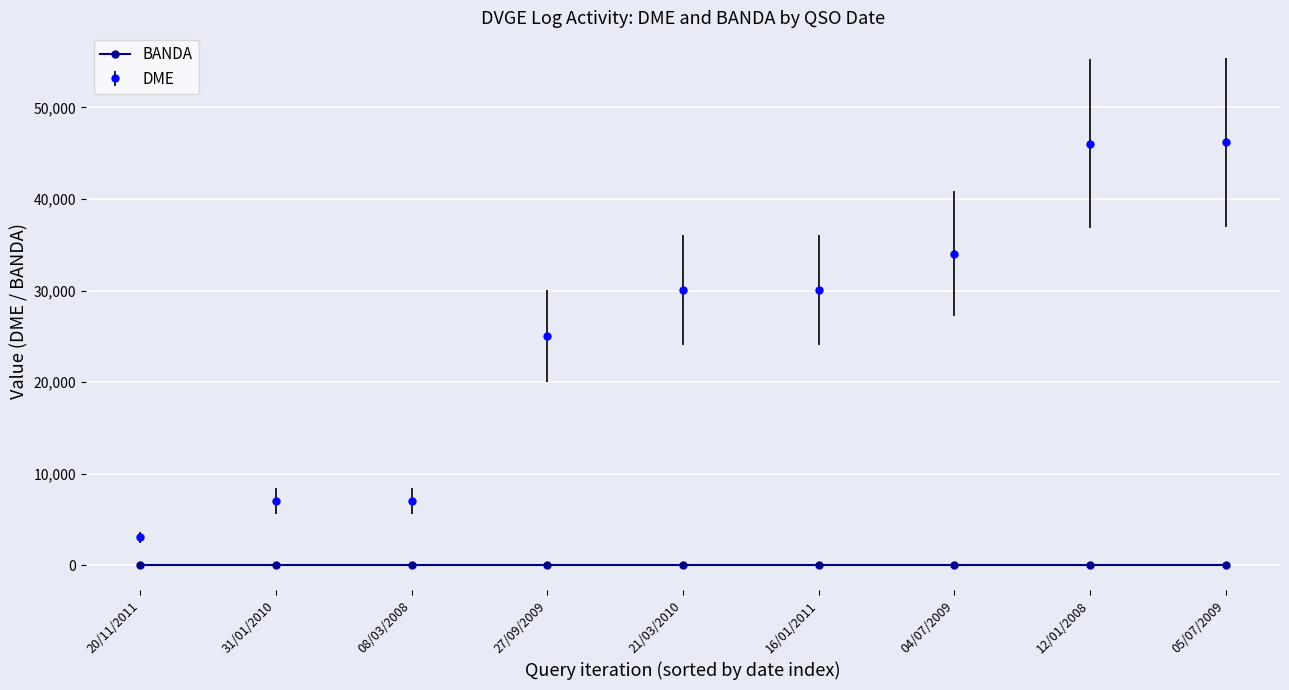

What is the average value of the DME series?

25387